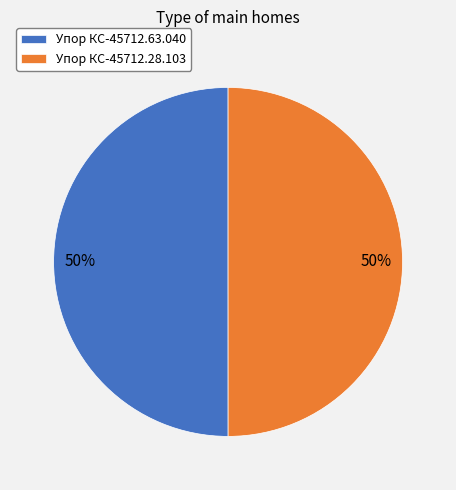

The Упор КС-45712.63.040 slice represents 55% of the pie. True or false?

False